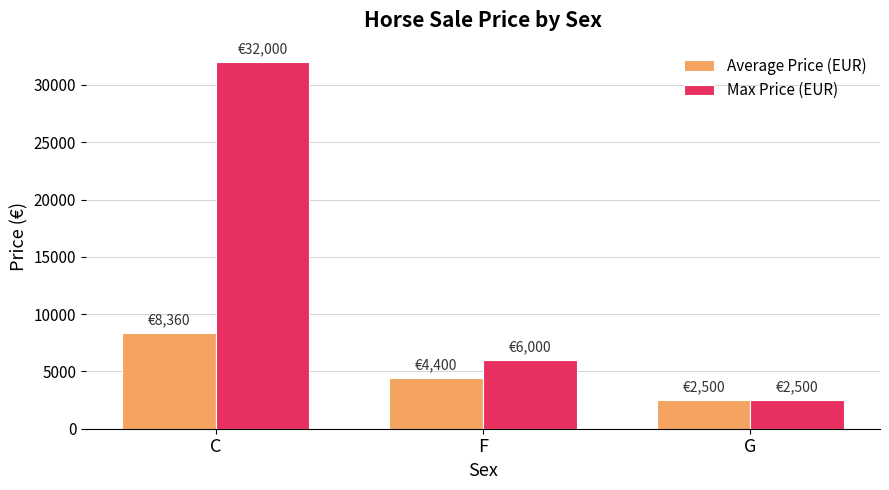

At which label does Max Price (EUR) reach its minimum?

G